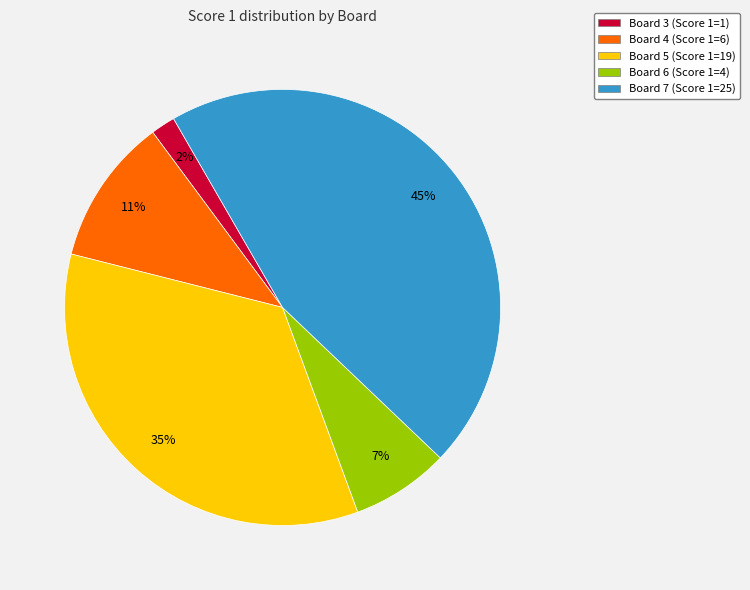

To the nearest percent, what is the average slice percentage?

20%